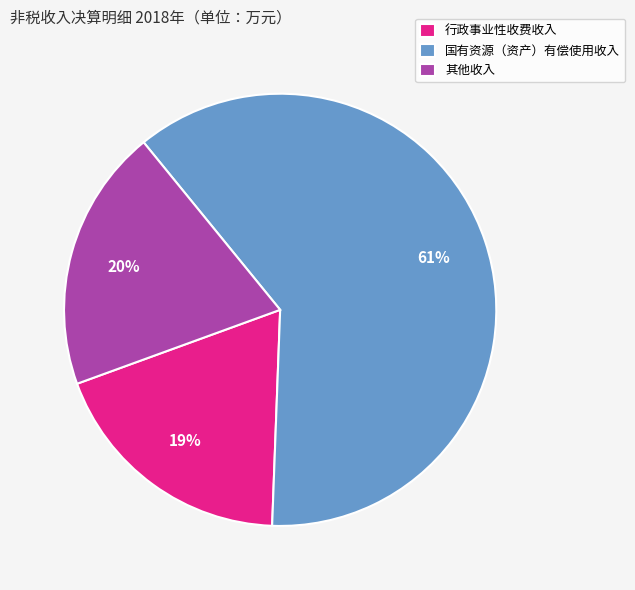

How many slices are in this pie chart?

3